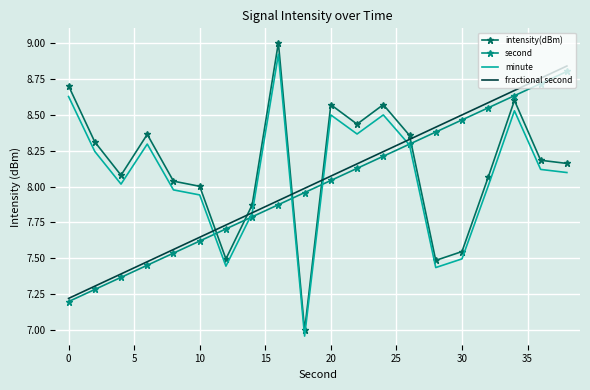

True or false: intensity(dBm) and fractional second cross at least once.

True